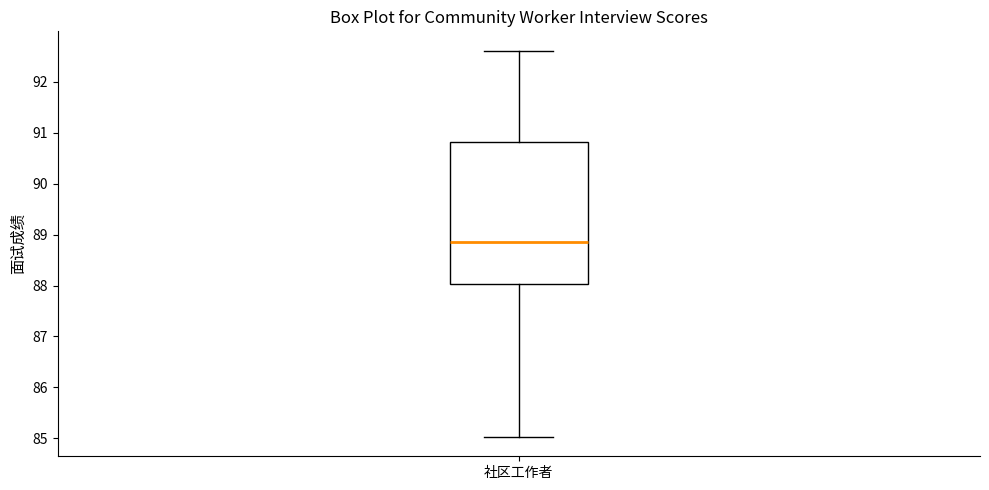

Transcribe this box plot: give where the median line is, the range the box spans, and where the two whiskers end, as read against the y-axis. The values are not printed on the chart, so give them approximately, as read against the axis.

median 88.9, box 88.0 to 90.8, whiskers 85.0 to 92.6